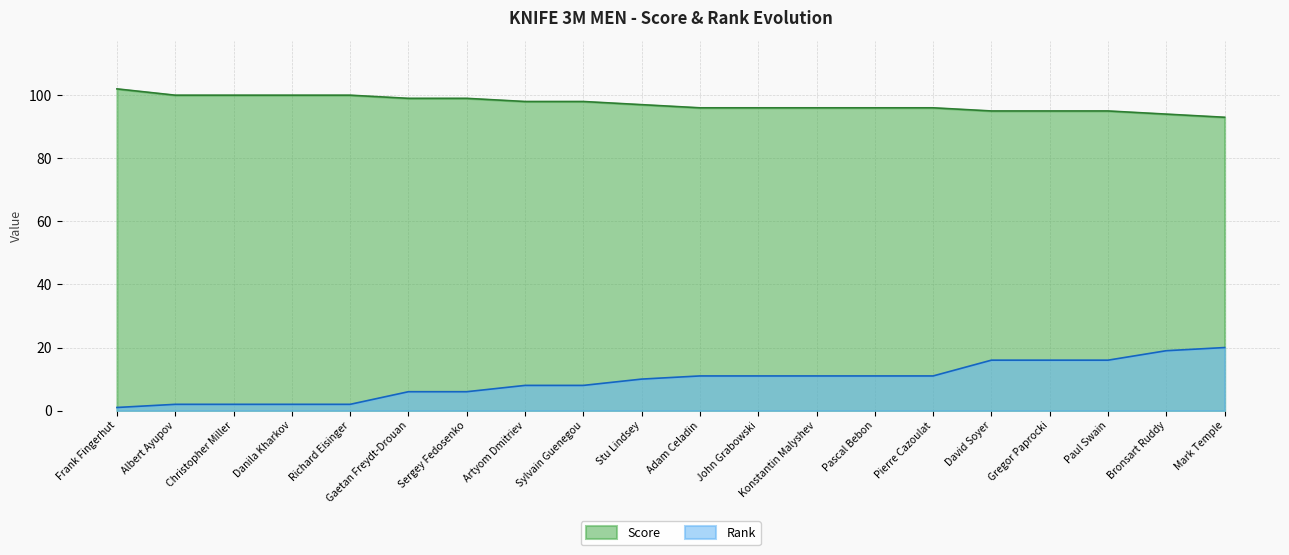

At which category is the sum across all series the highest?

Bronsart Ruddy